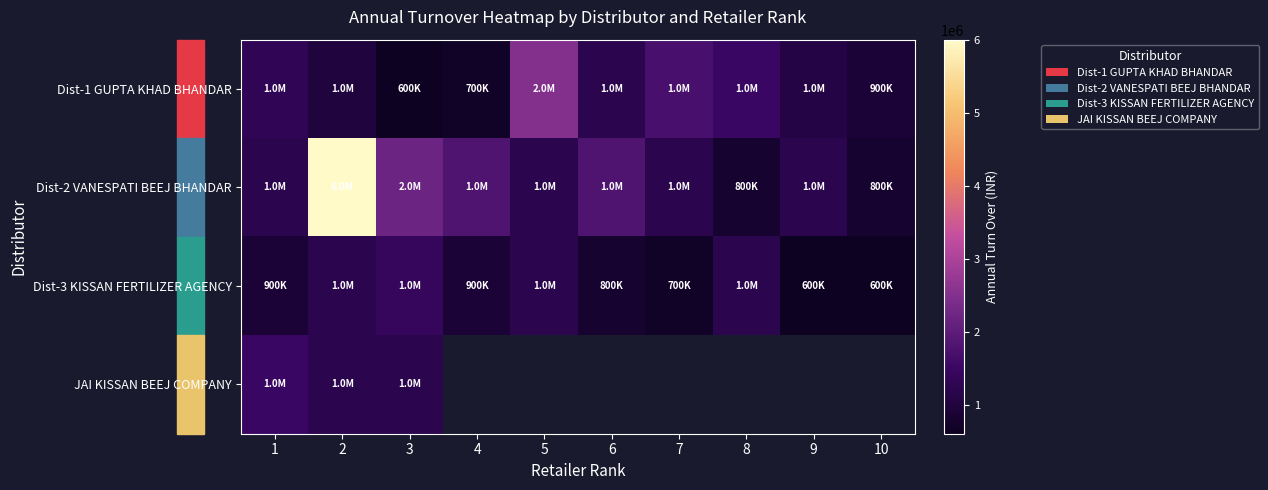

At which category is the sum across all series the highest?

2